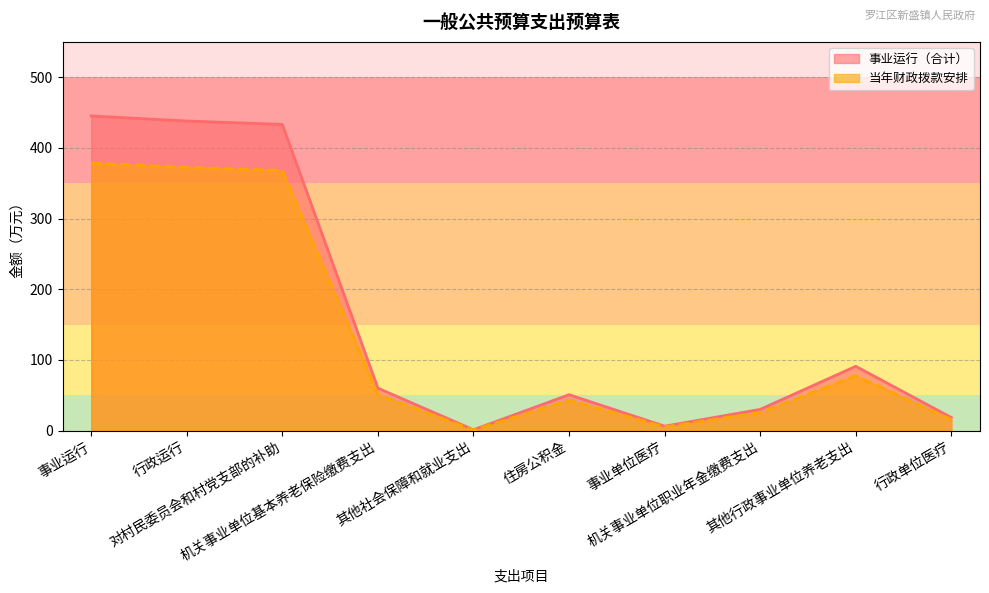

In 事业运行, how many points are higher than both neighbors (excluding endpoints)?

2